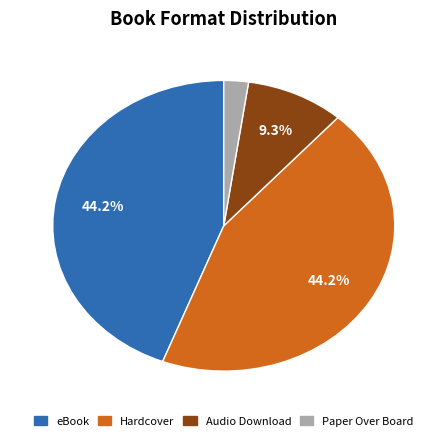

Does any single category account for the majority?

No